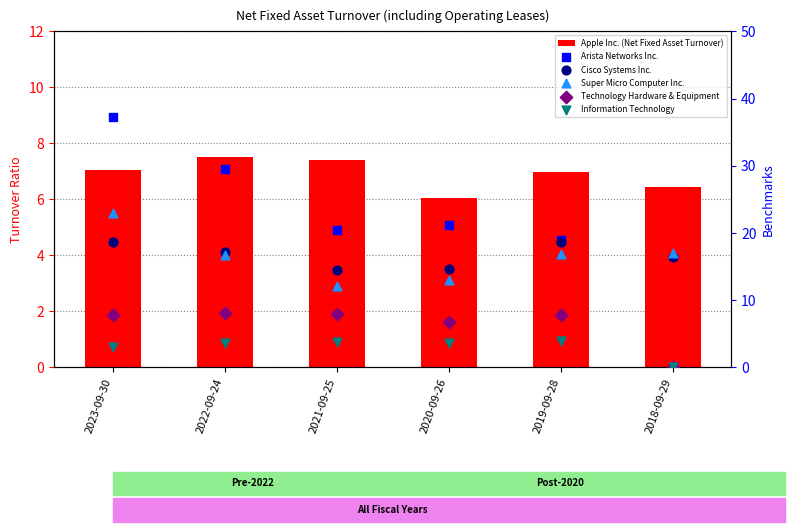

Which series reaches the minimum Y coordinate?

Arista Networks Inc.